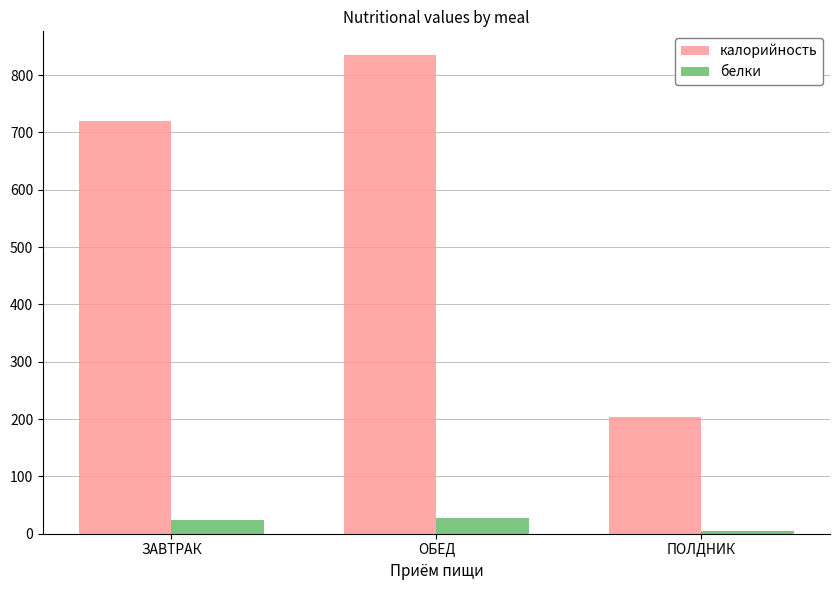

What is the average value of the калорийность series?

586.4